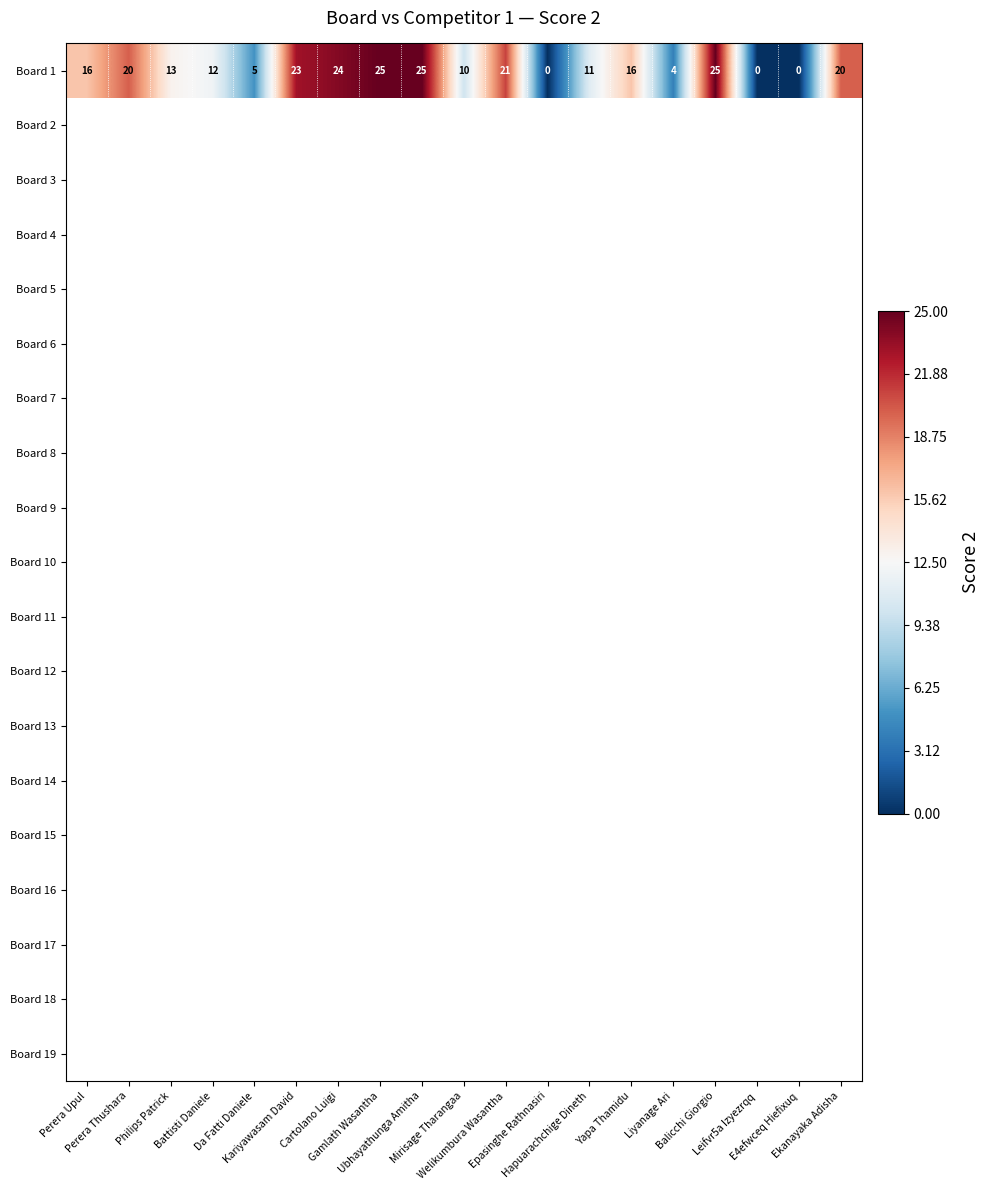

Count the number of data series in this chart.

1